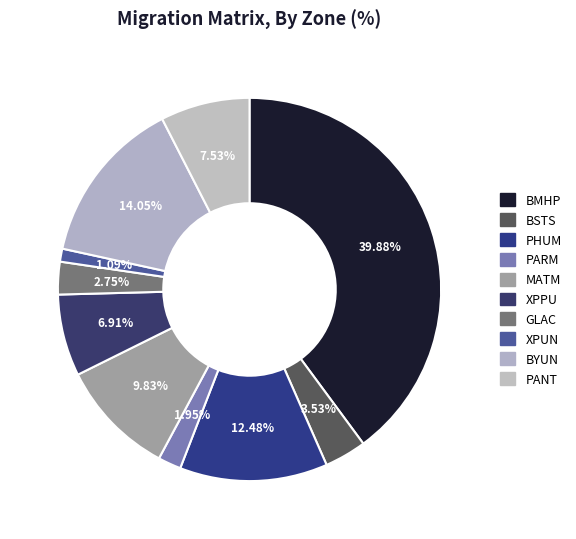

Does any single category account for the majority?

No